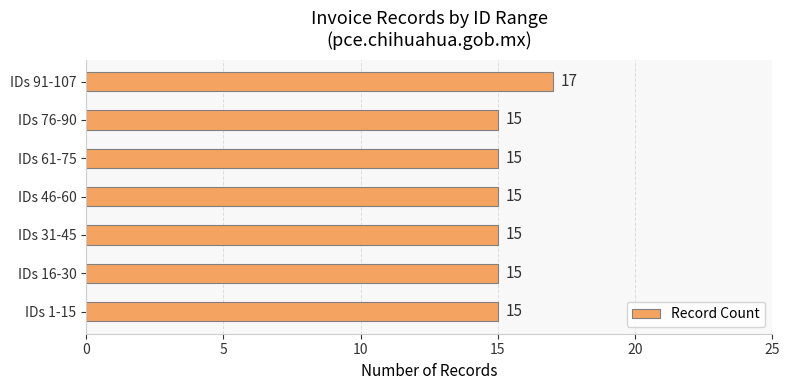

What is the change in value from IDs 61-75 to IDs 91-107?

+2